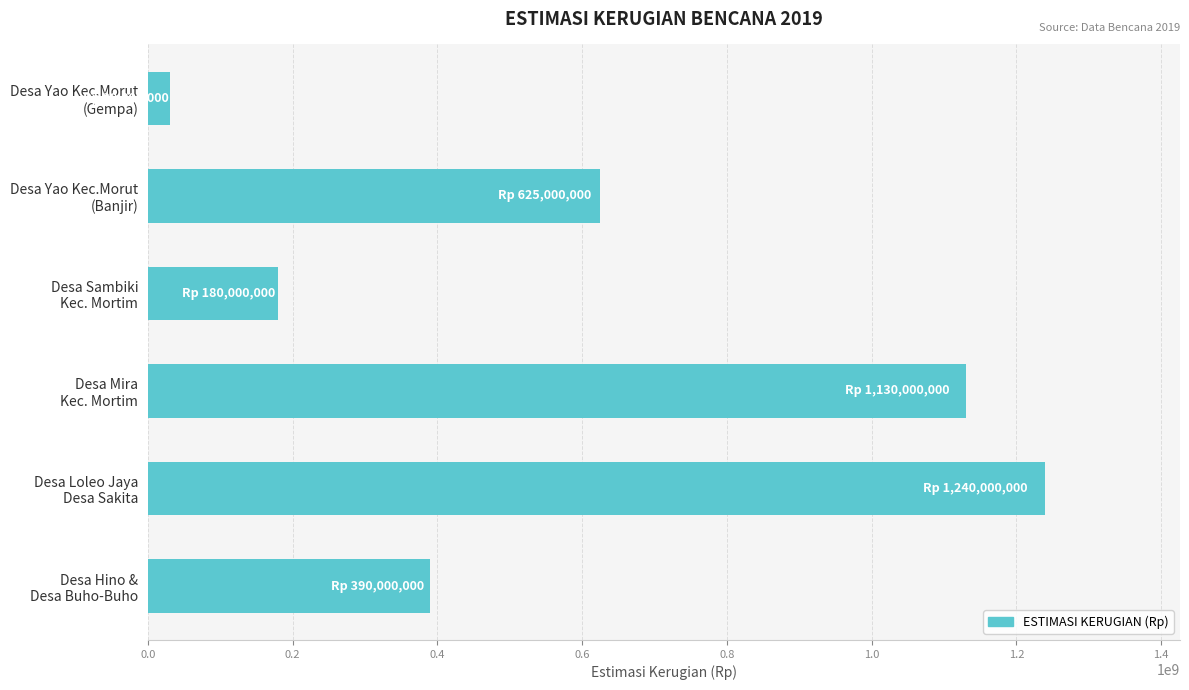

Reading top to bottom, list all the values displayed in this chart.

30000000	625000000	180000000	1130000000	1240000000	390000000